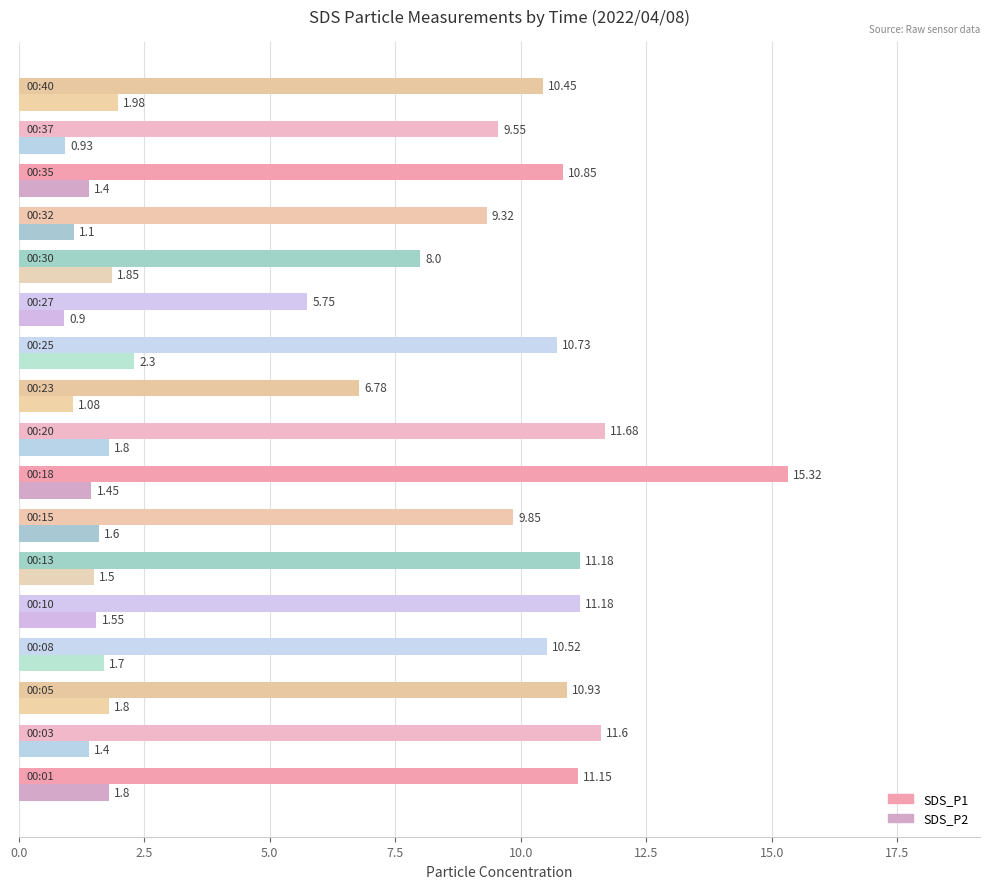

At how many categories does at least one series exceed 7?

15